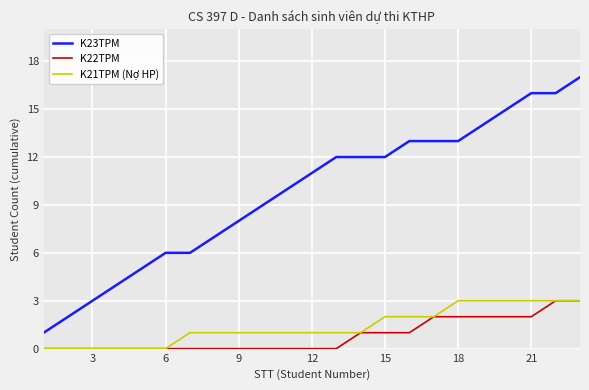

True or false: K23TPM and K22TPM intersect in this chart.

False